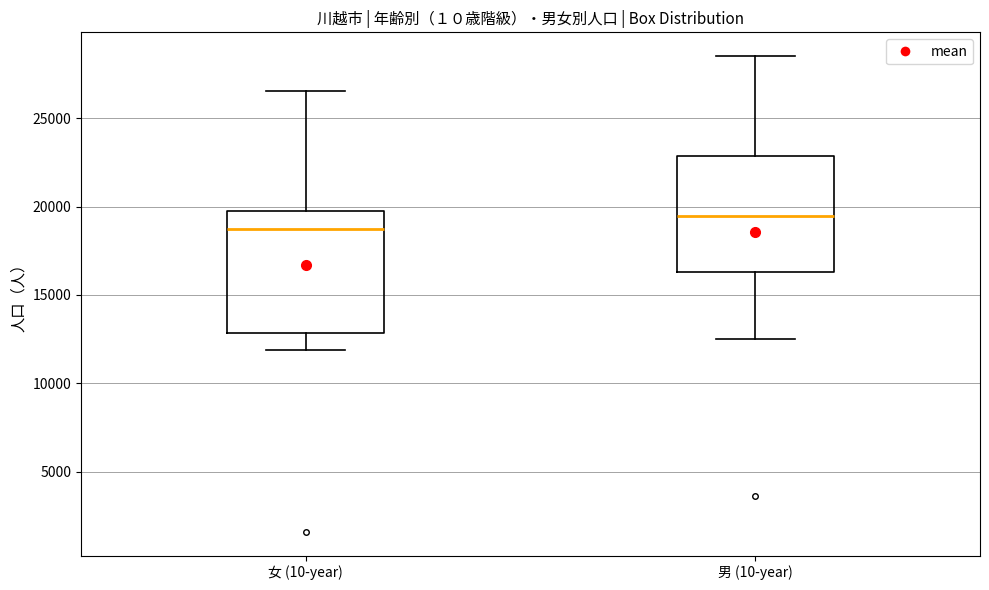

Where is the upper edge of the box for 男 (10-year) on the y-axis? The values are not printed on the chart, so give them approximately, as read against the axis.

23000